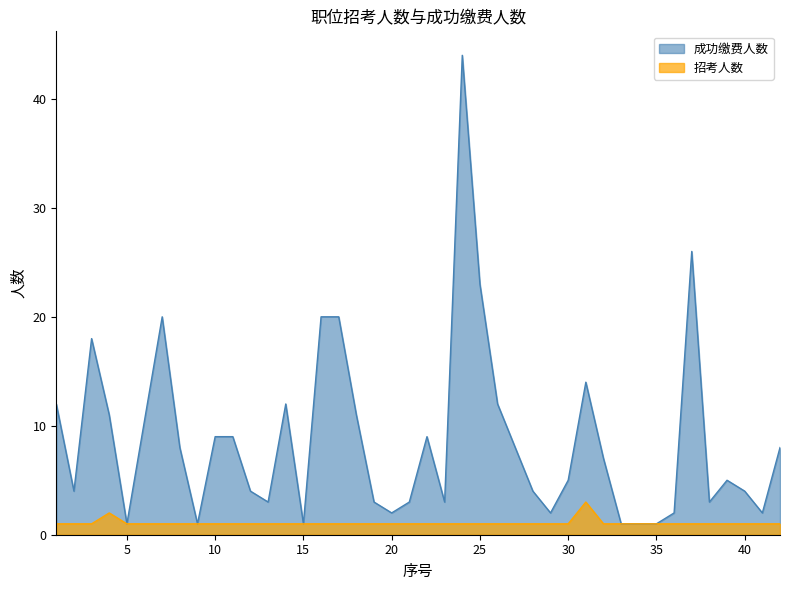

Where is the first local maximum for 招考人数?

4